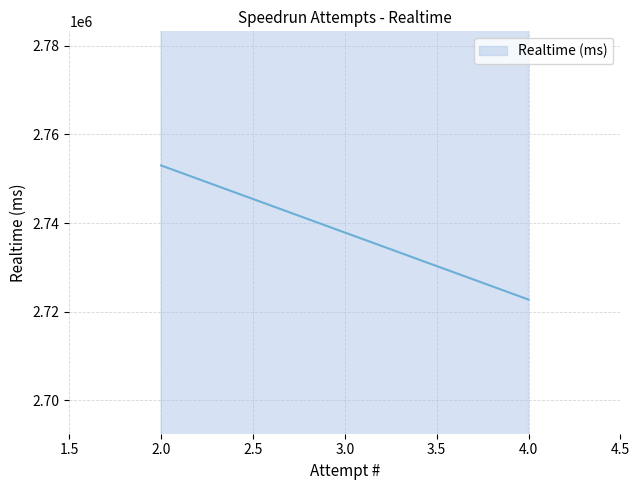

How many data points are less than 2753002?

1